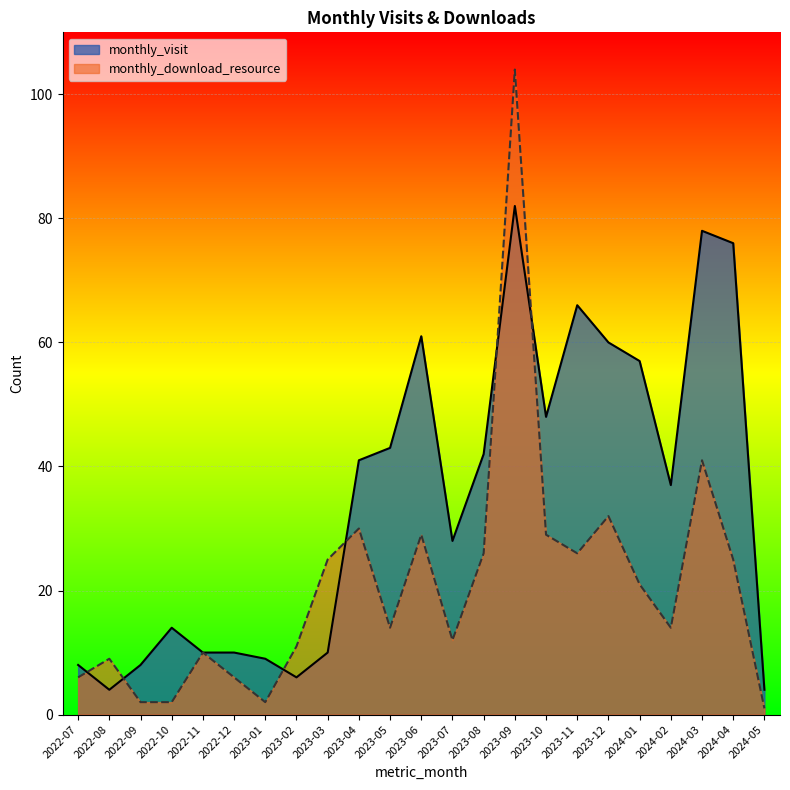

How many data points in monthly_visit are less than 37?

11